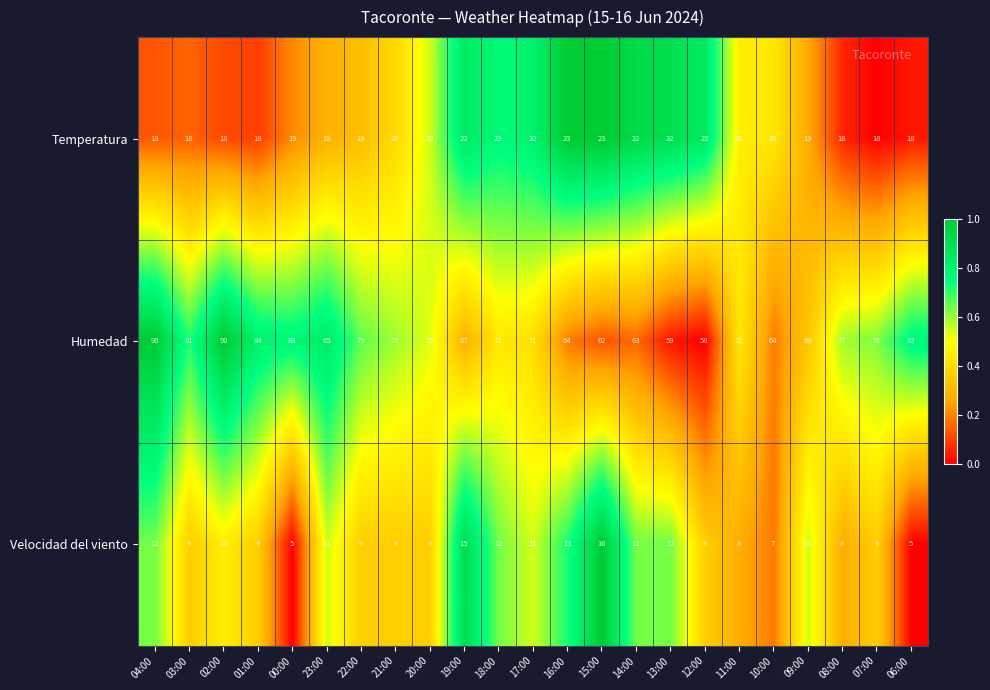

What is the maximum value shown in the chart?

90